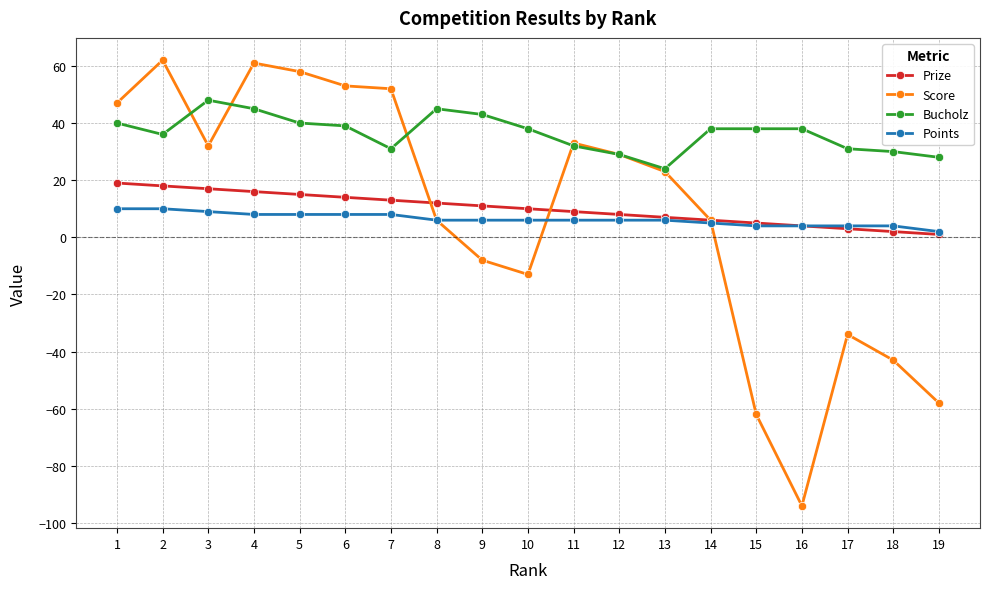

Rank the series at 7 from highest to lowest value.

Score, Bucholz, Prize, Points